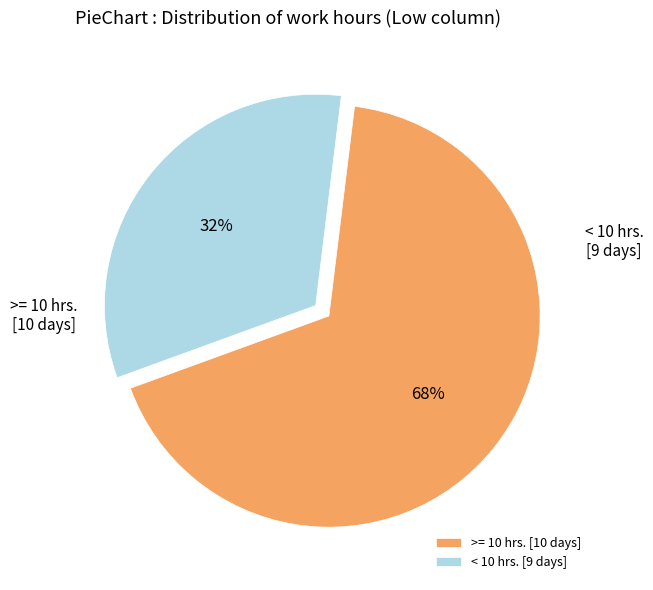

To the nearest percent, what portion does < 10 hrs. represent?

32%